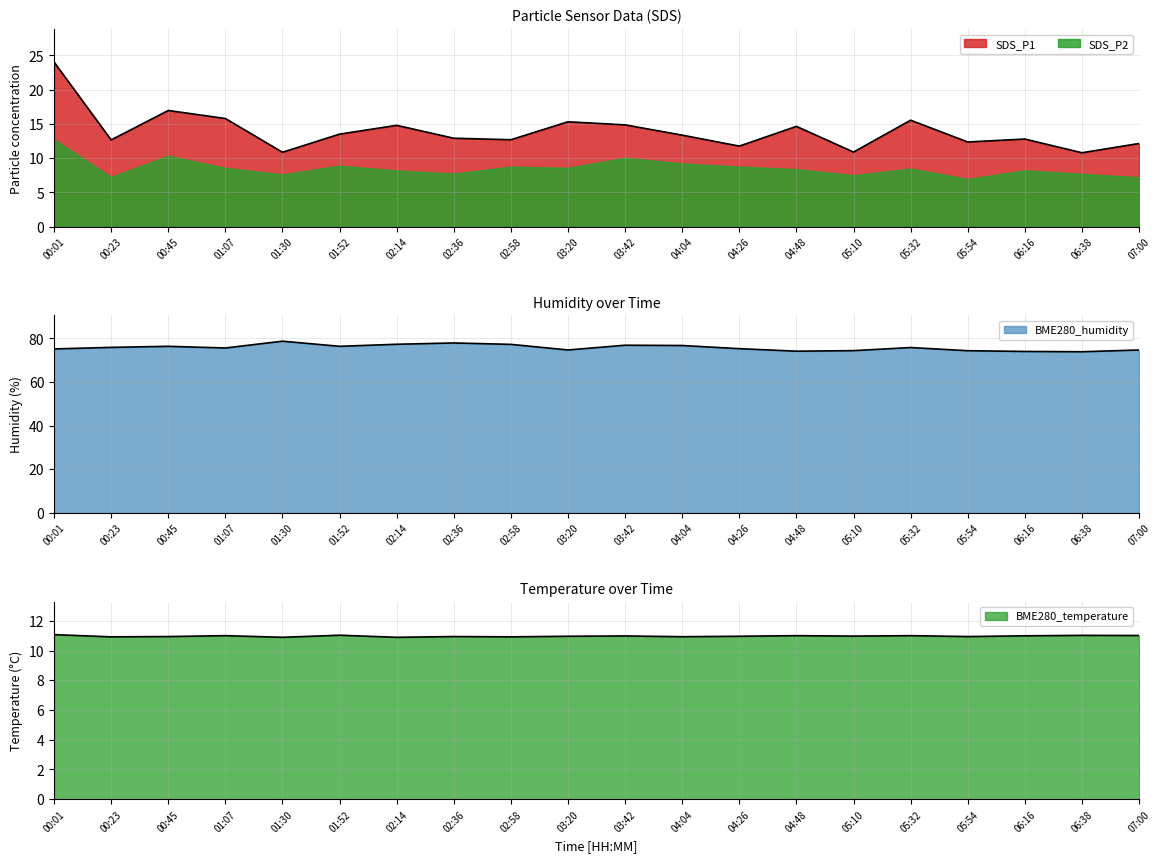

At which category is the sum across all series the highest?

00:01